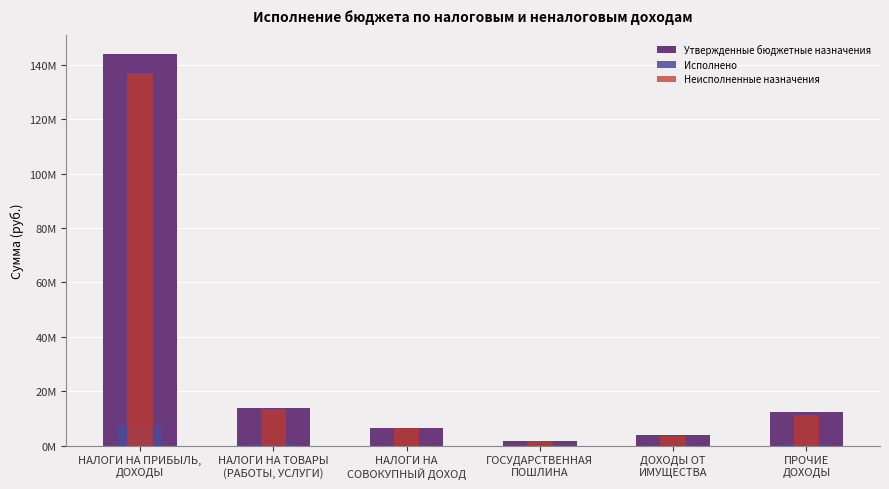

At which label does Исполнено reach its minimum?

ГОСУДАРСТВЕННАЯ
ПОШЛИНА